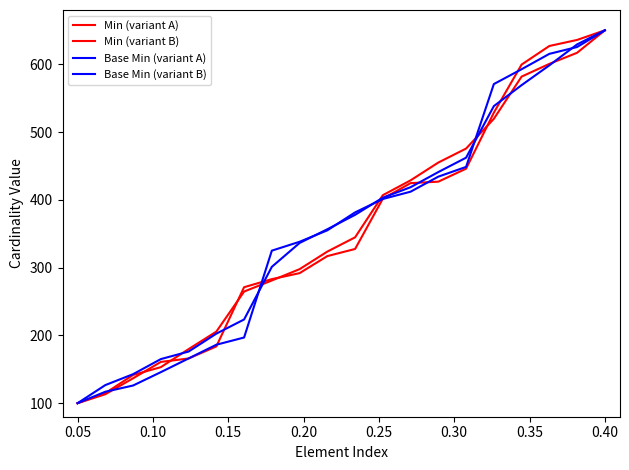

What is the value of the Base Min (variant A) point at the 14th from the left?

434.2